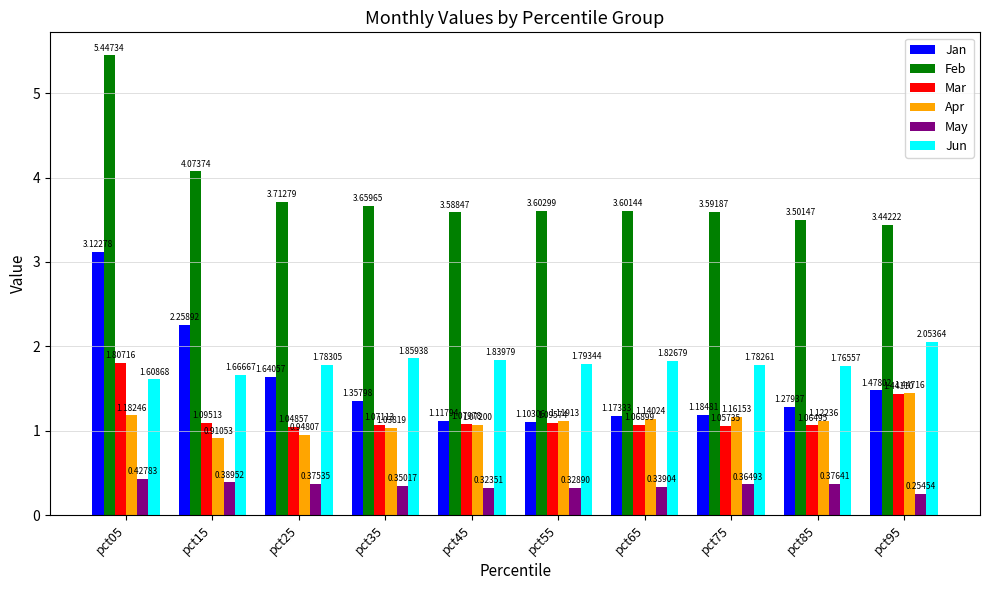

At which category is the sum across all series the highest?

pct05